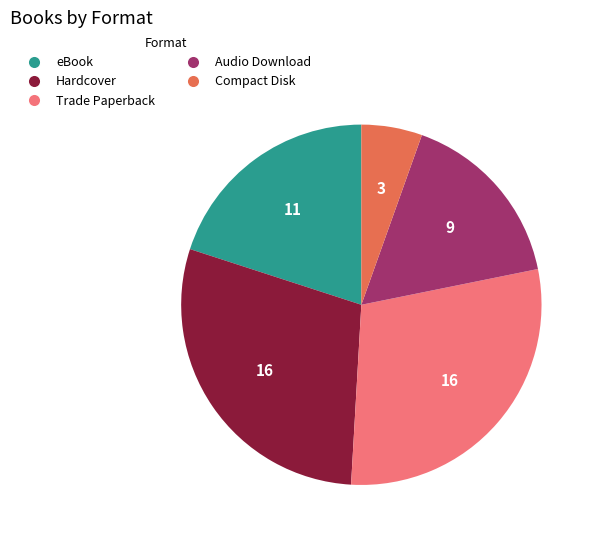

How many slices are in this pie chart?

5